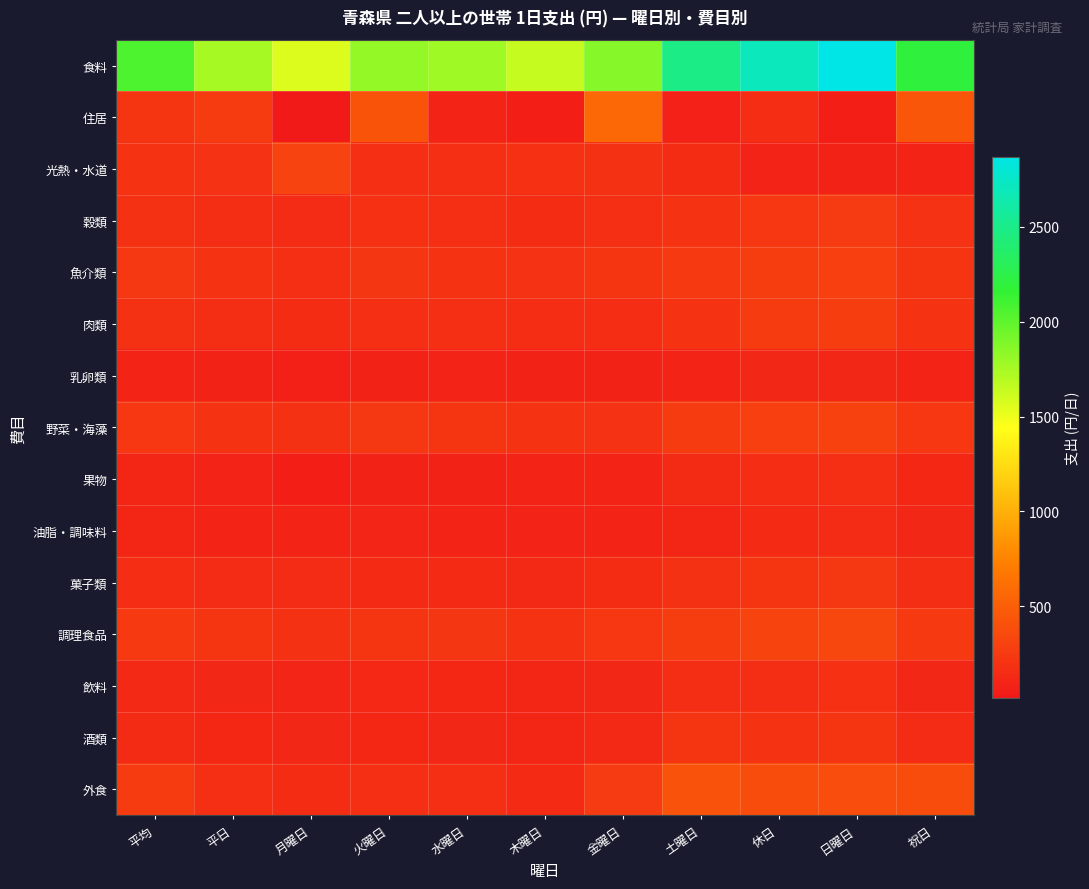

What is the total value across all series at 祝日?

4938.5